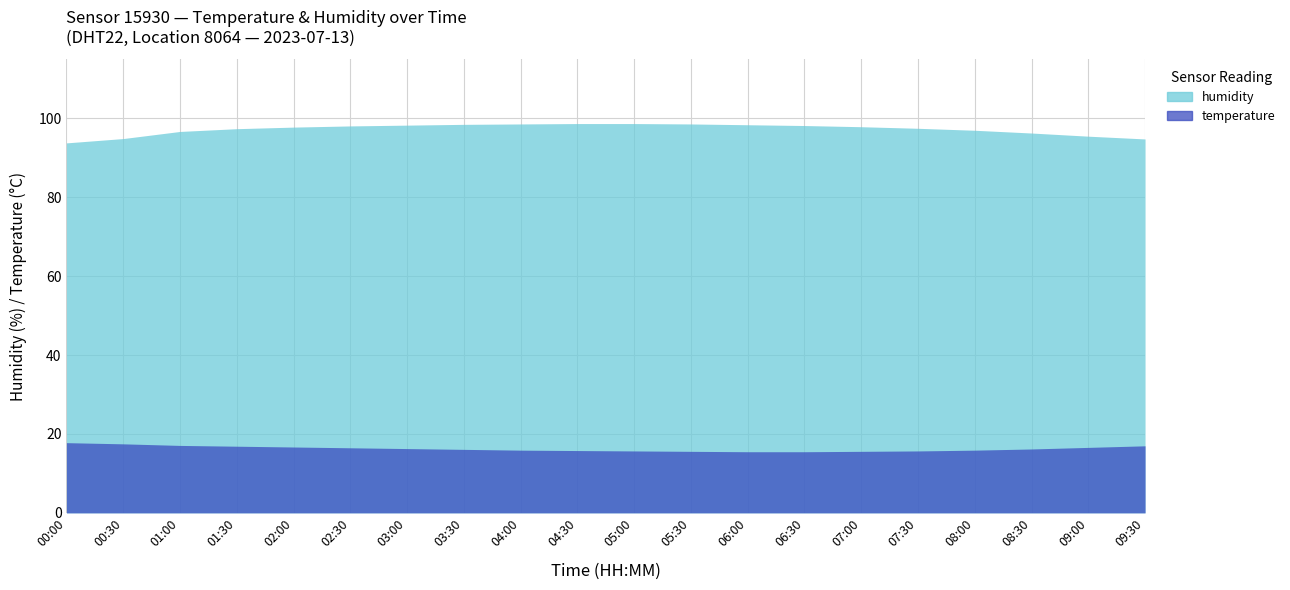

The temperature series shows 15.6 at 07:00. True or false?

True